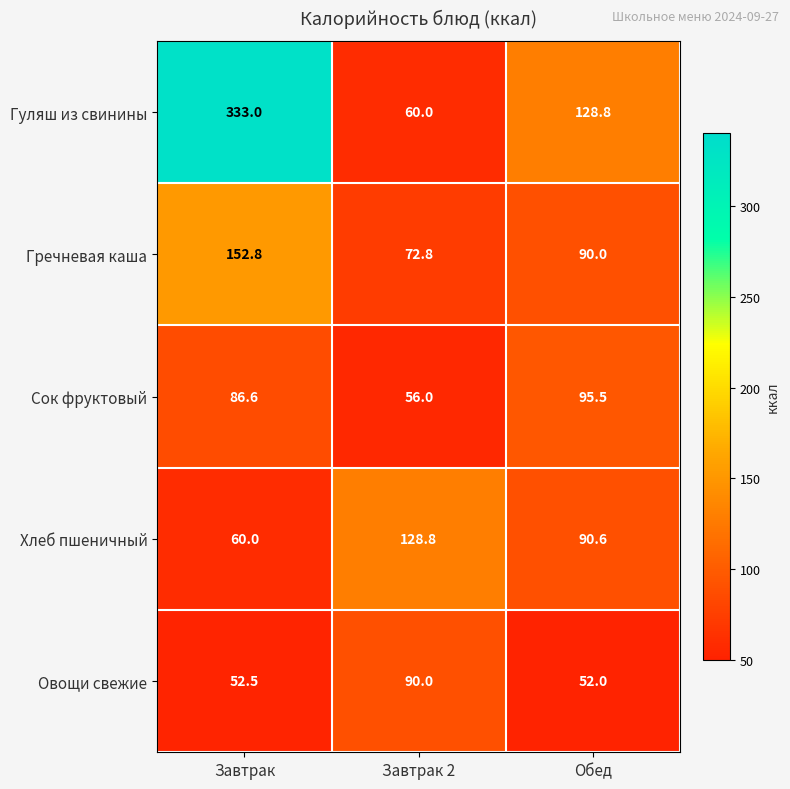

How many distinct data groups are displayed?

5